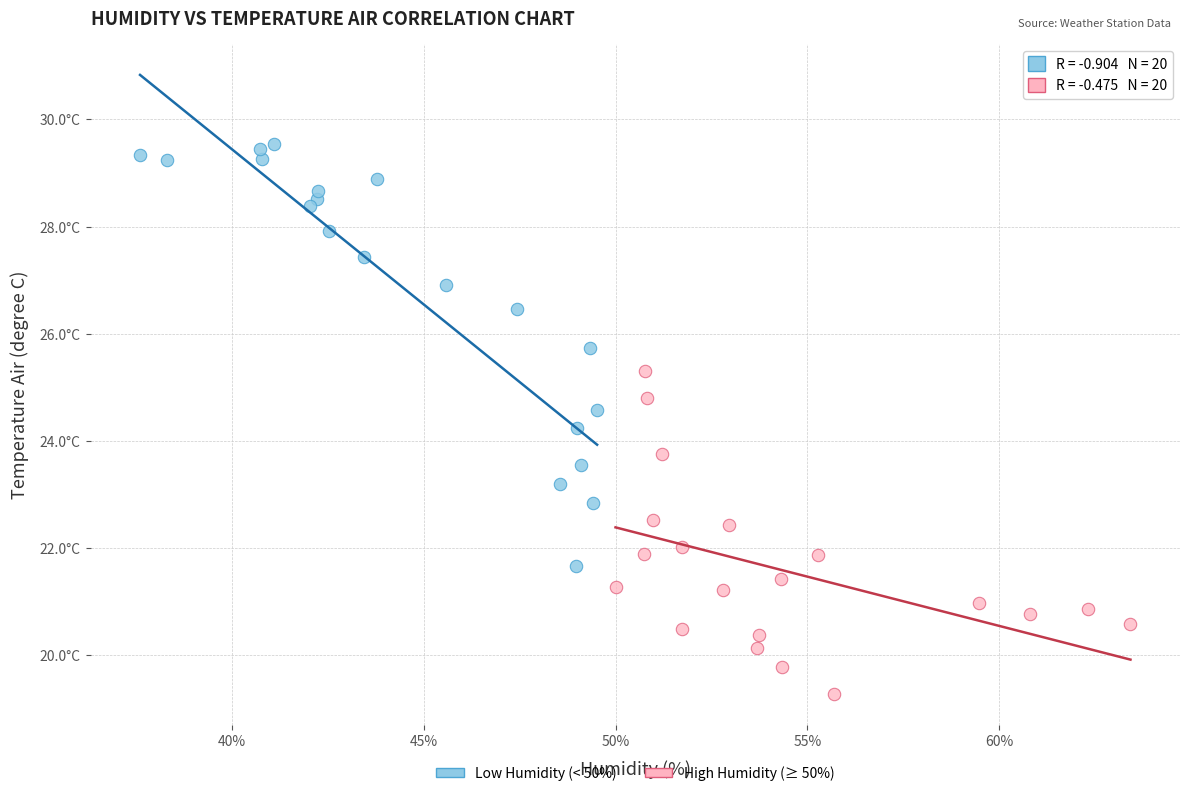

What are all the series names shown in the legend?

Low Humidity (< 50%), High Humidity (≥ 50%)